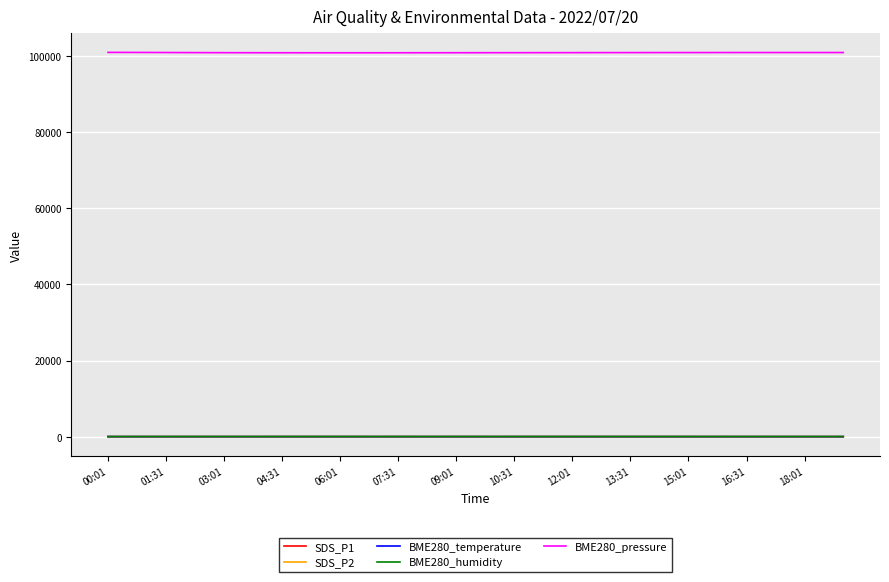

What is the maximum value for BME280_pressure?

100904.7